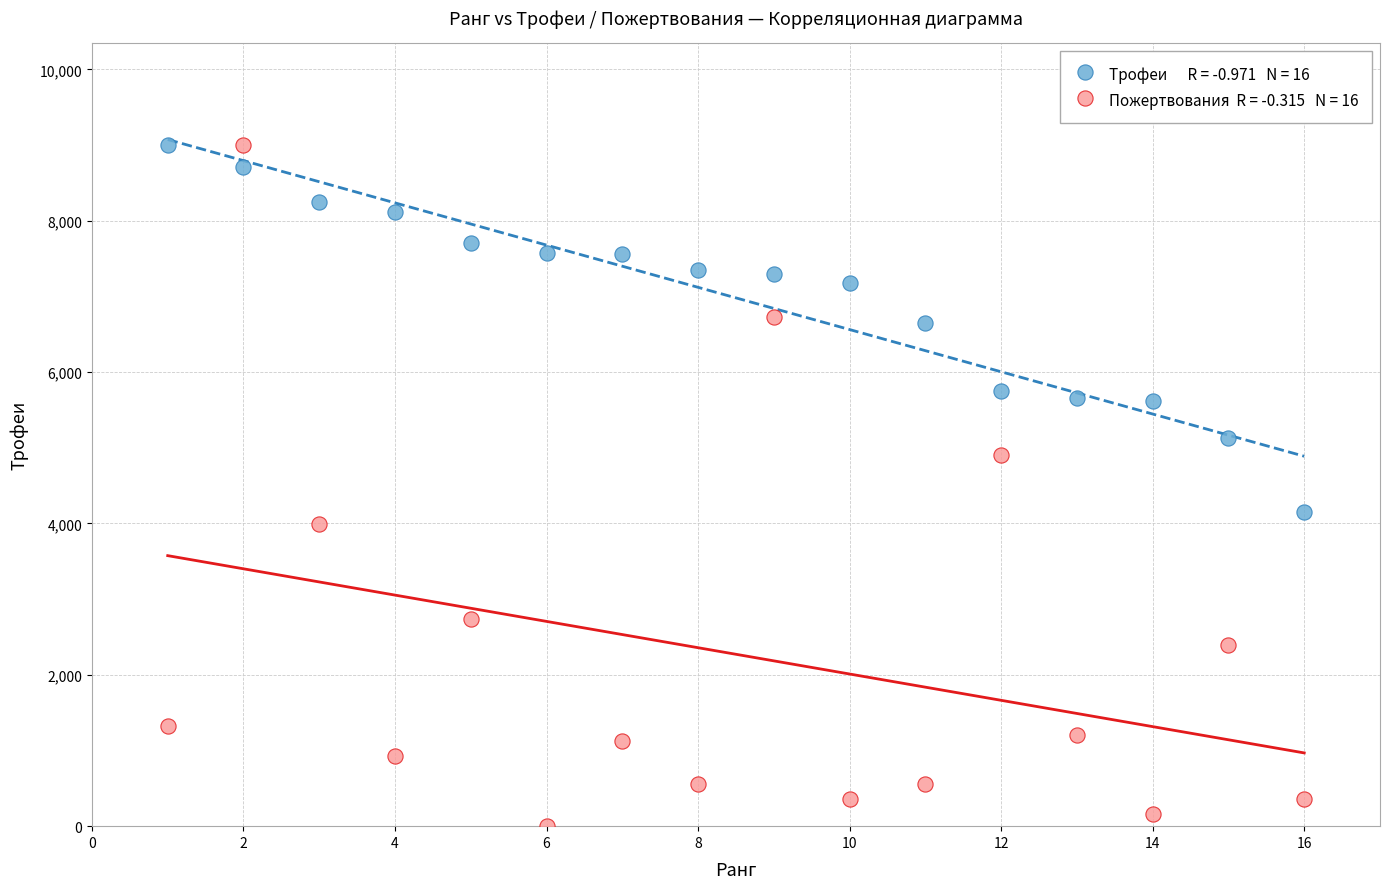

Across all data points, what is the range of Y values (max minus min)?

9000.0